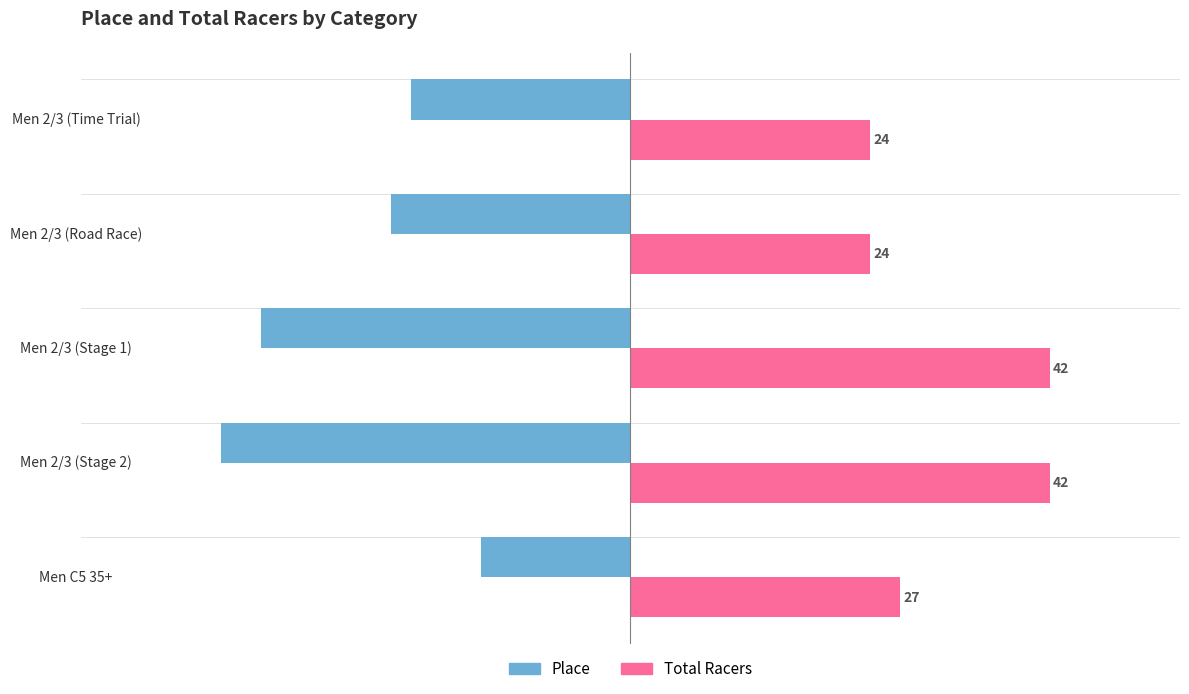

How many values in the Place series exceed -24?

2